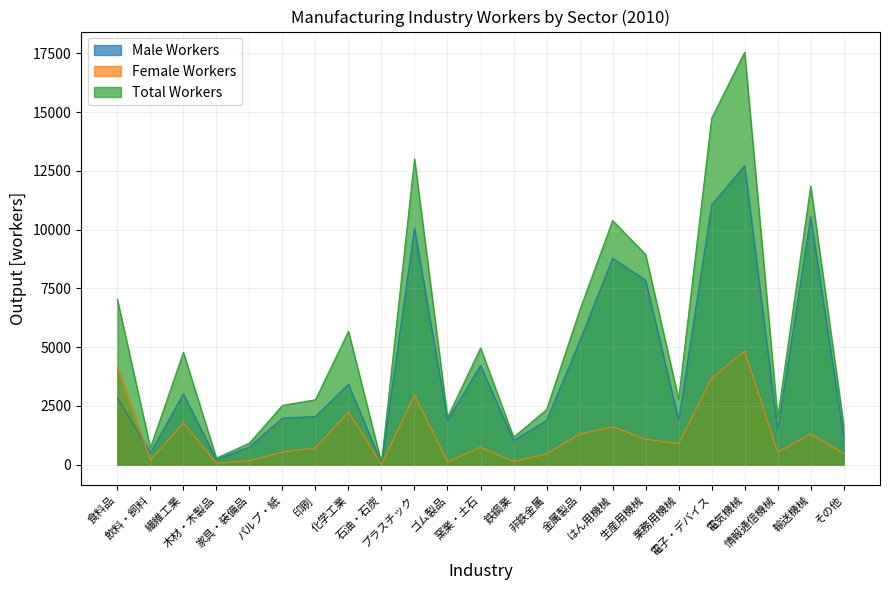

True or false: Male Workers has more than 0 points higher than both neighbors.

True